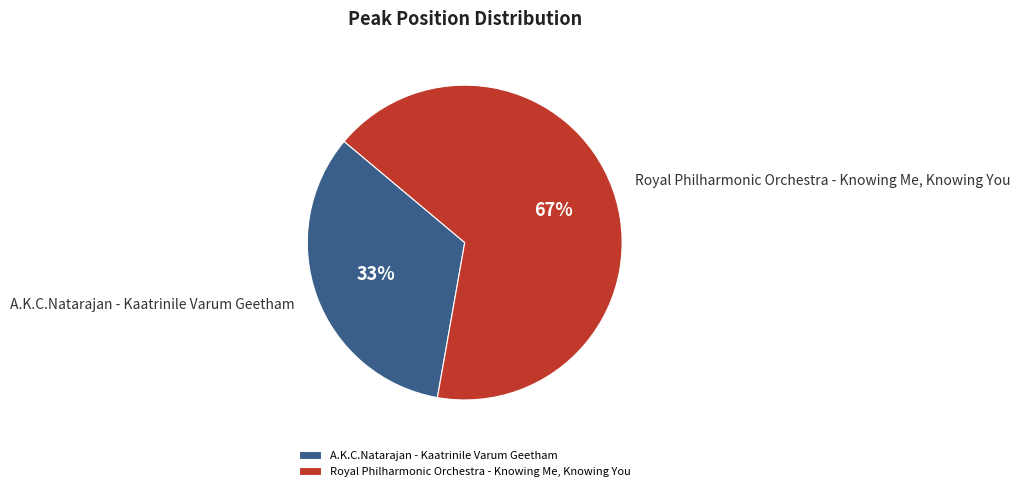

What is the ratio of the value at Royal Philharmonic Orchestra - Knowing Me, Knowing You to the value at A.K.C.Natarajan - Kaatrinile Varum Geetham?

2.0